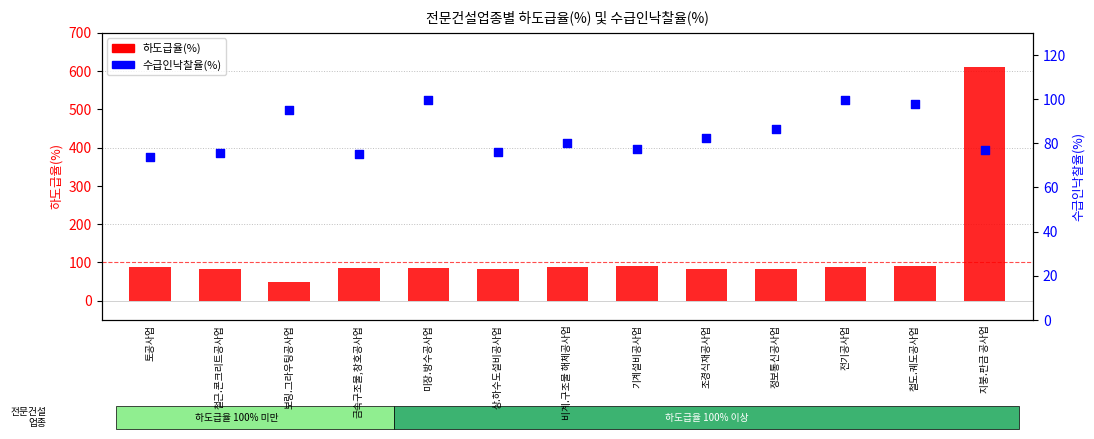

Is the value of 하도급율(%) at 철근.콘크리트공사업 greater than the value of 수급인낙찰율(%) at 토공사업?

Yes